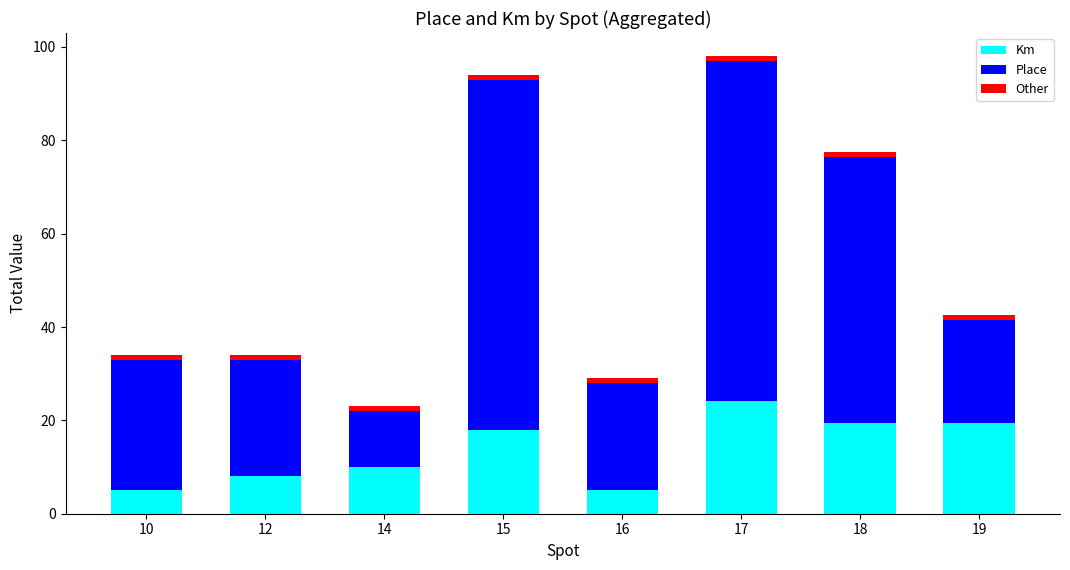

What is the average value of the Km series?

13.6